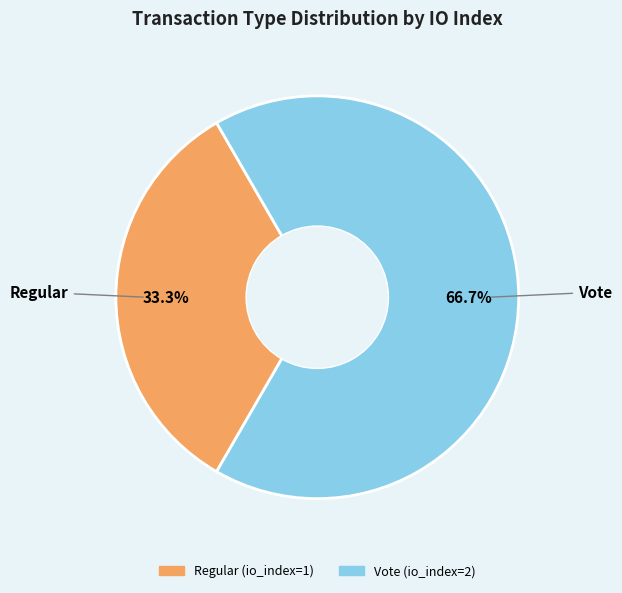

To the nearest percent, what is the difference between the Vote and Regular slice percentages?

33%